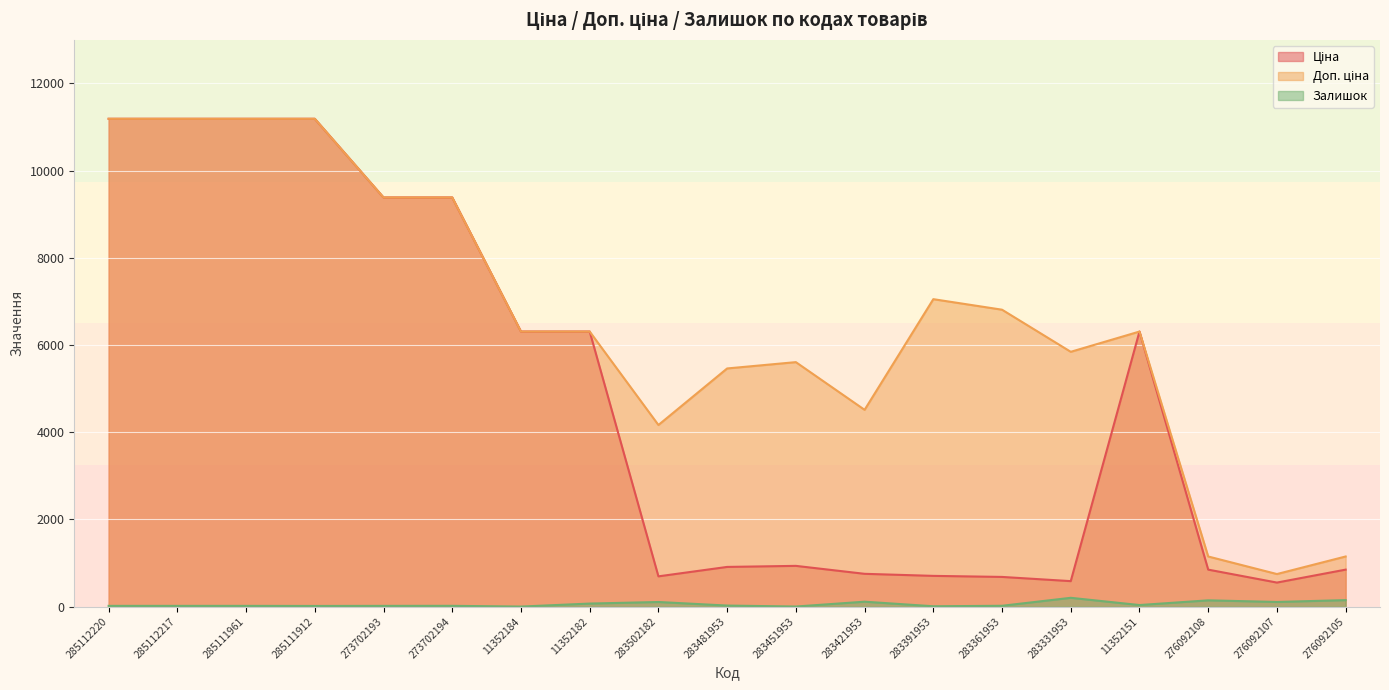

True or false: Ціна and Доп. ціна cross at least once.

False